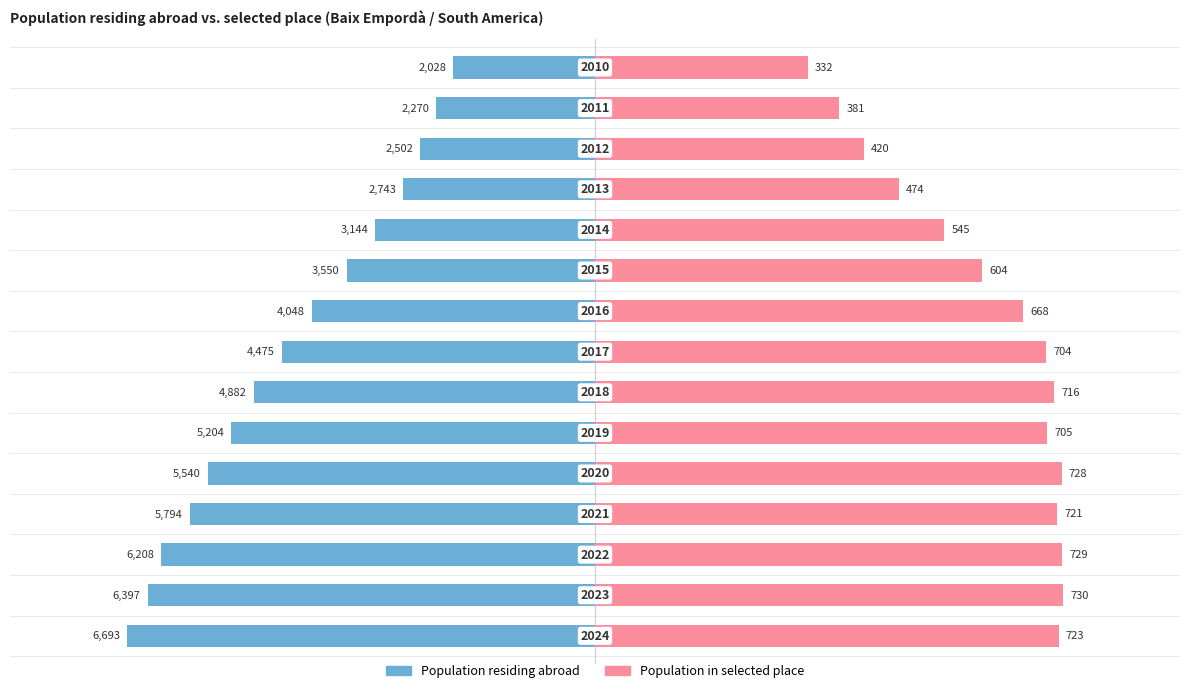

What are all the series names shown in the legend?

Population residing abroad, Population in selected place